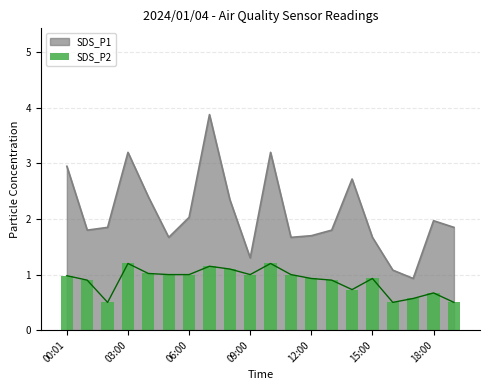

The chart shows a value of 0.5 at 19. True or false?

True